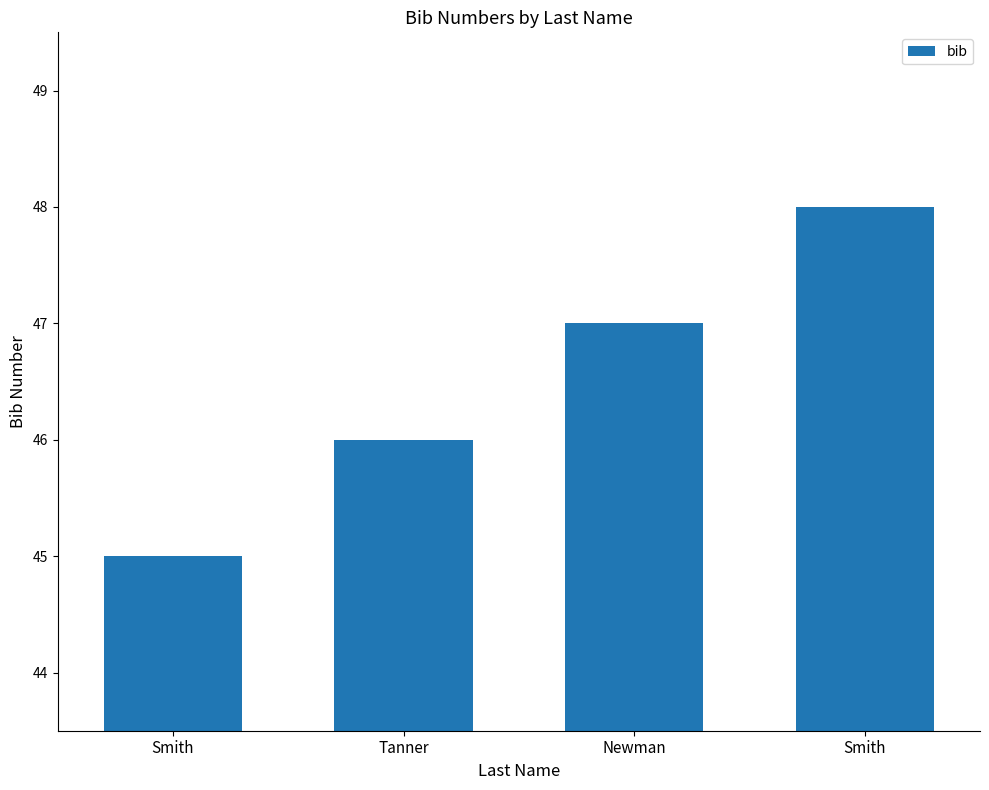

Are the bars horizontal?

No